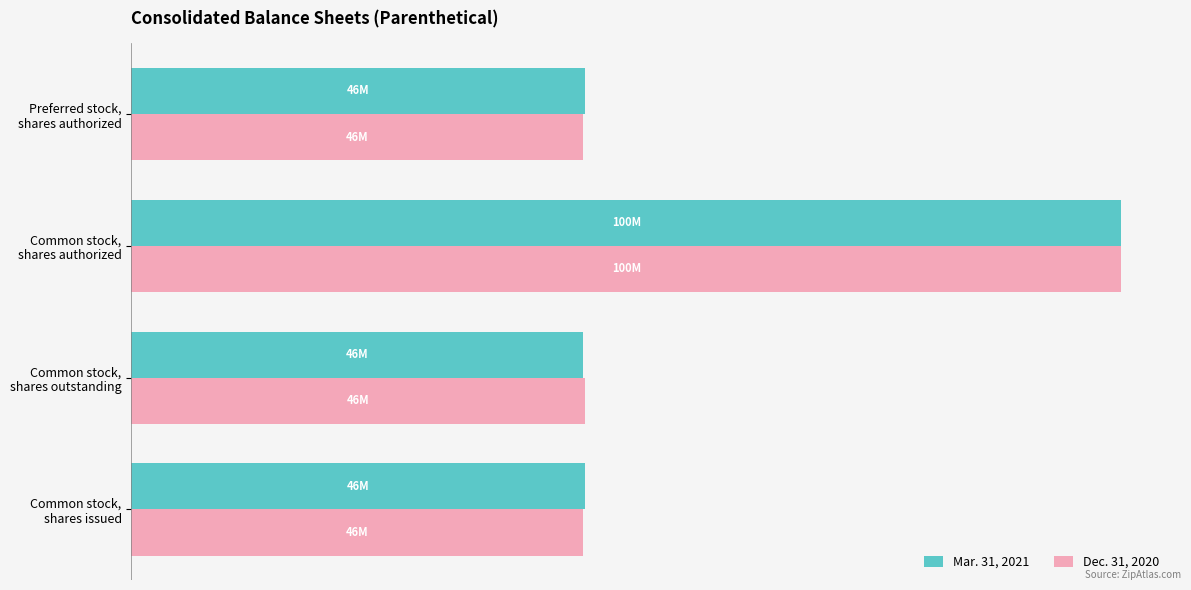

At which category does the chart reach its peak across all series?

Common stock,
shares authorized